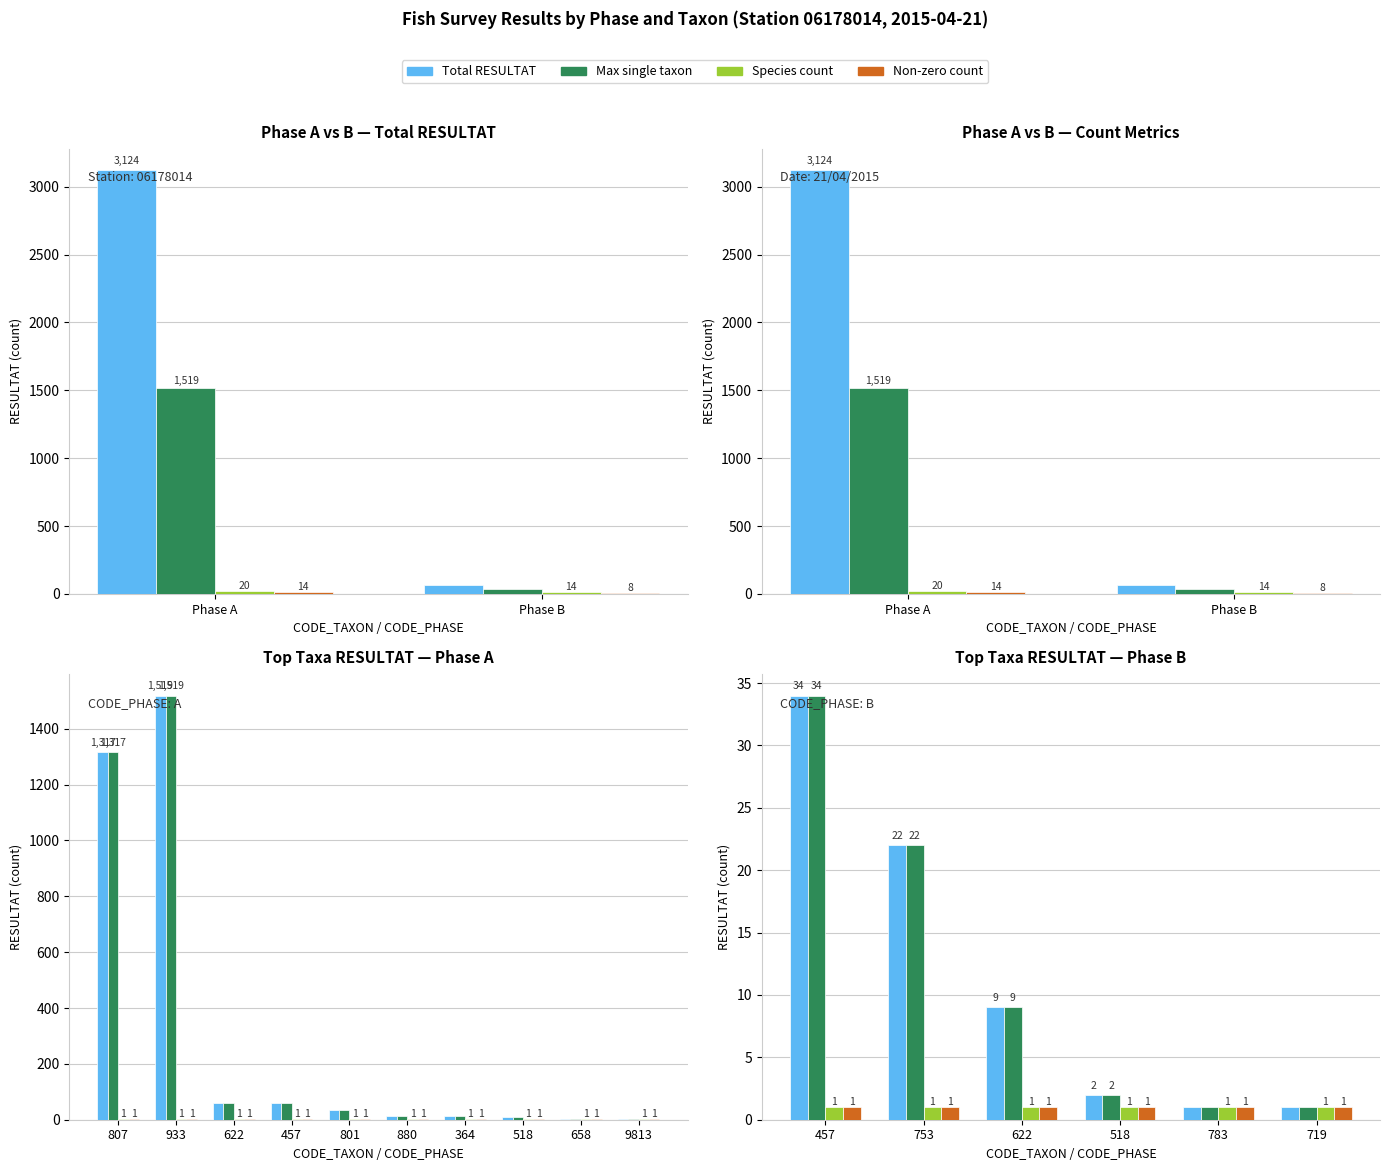

What is the spread (max minus min) of values at 622?

8